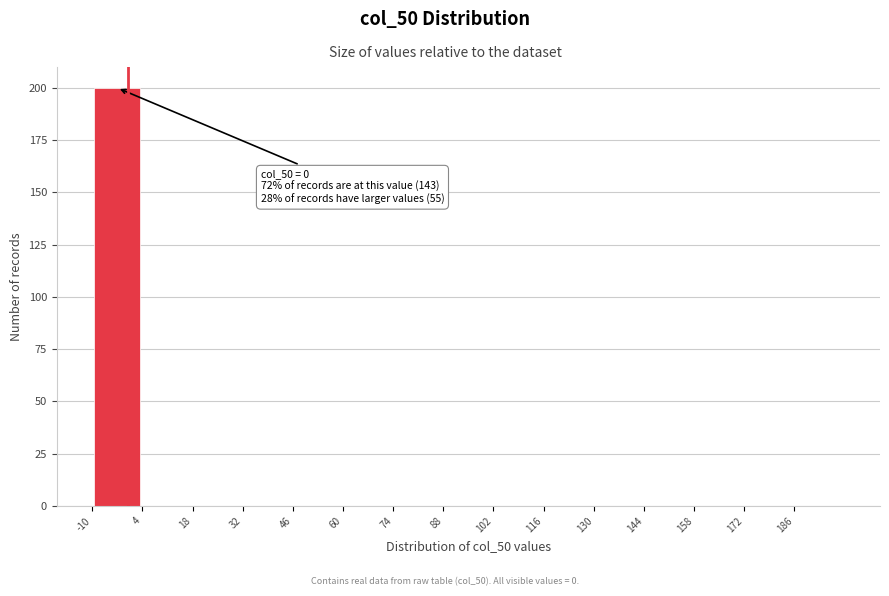

Which range on the x-axis has the tallest bar?

-10 to 4